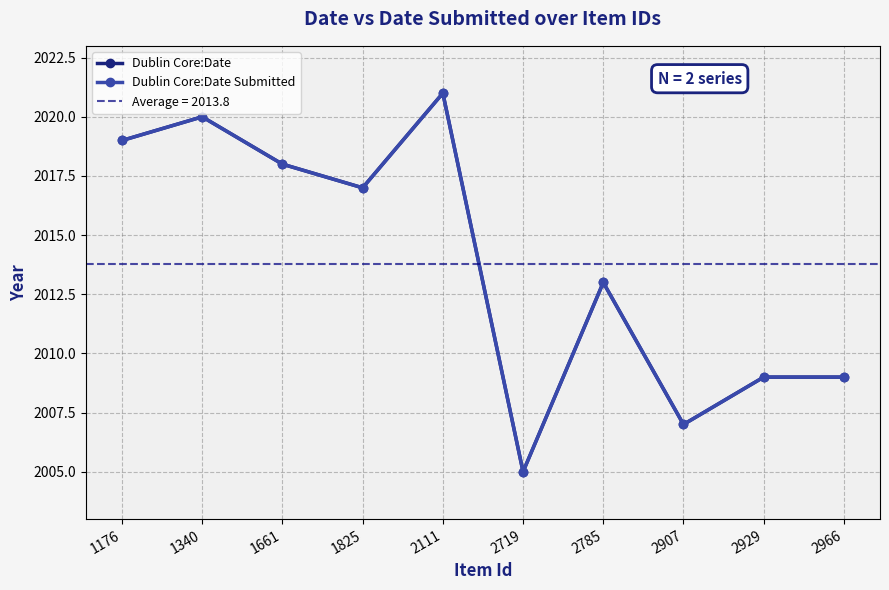

Rank the series at 2966 from highest to lowest value.

Dublin Core:Date, Dublin Core:Date Submitted